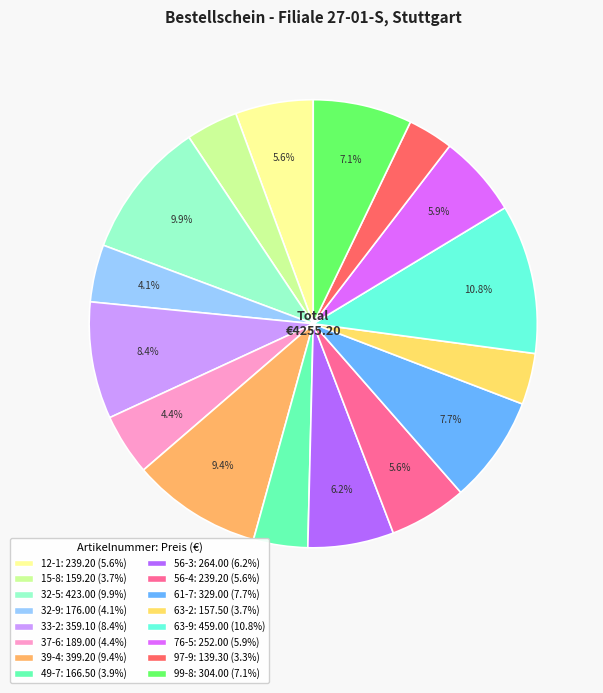

True or false: 56-3 accounts for 1% of the total.

False